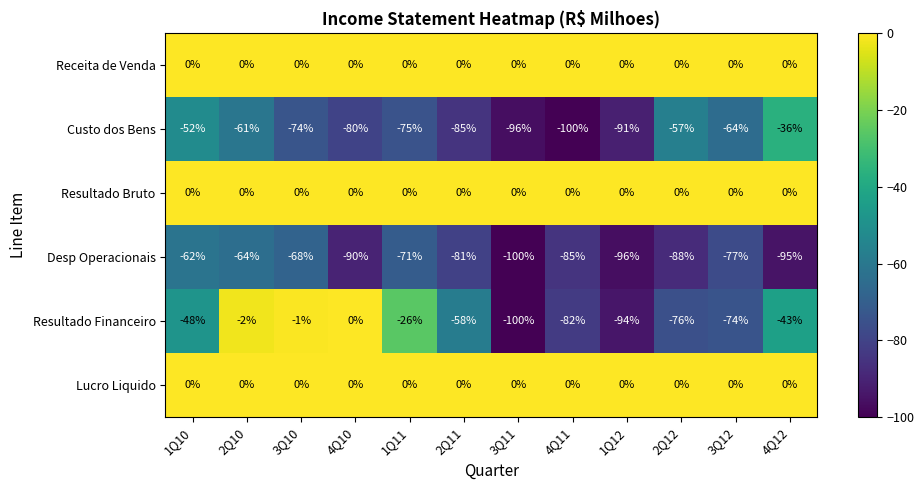

Is it true that Resultado Financeiro equals -2 at 2Q10?

True